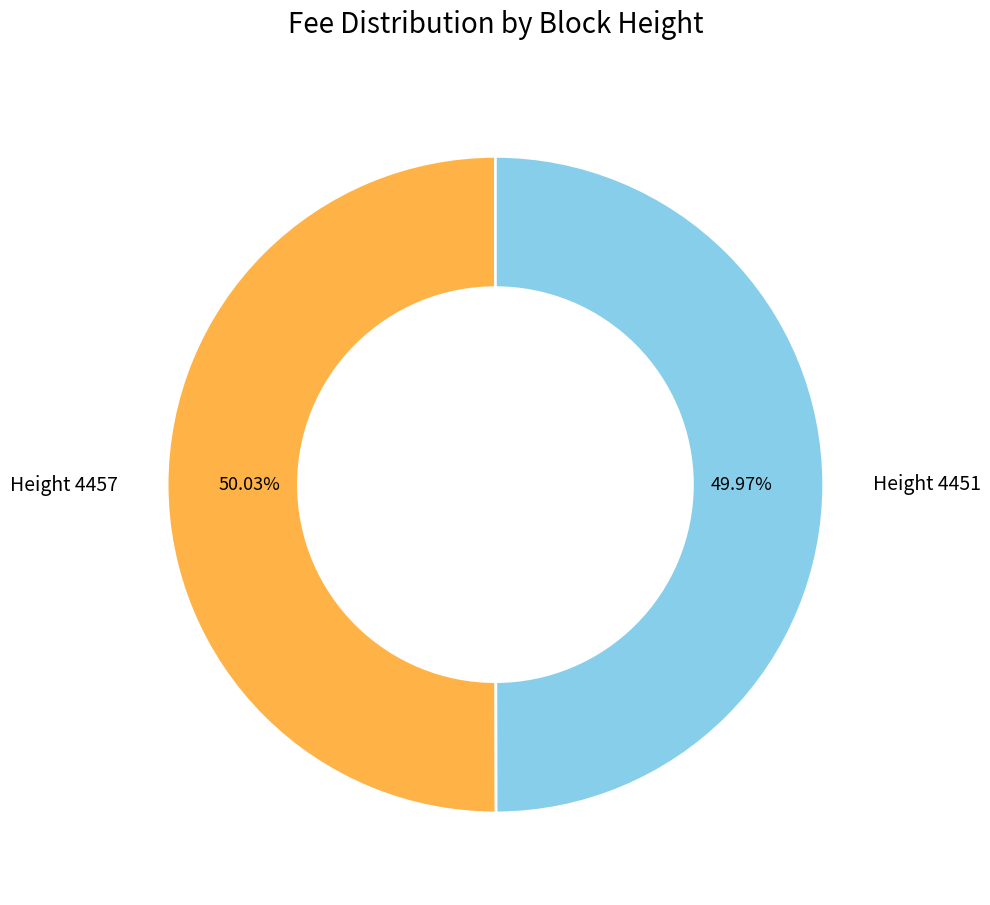

Count the number of slices in the pie.

2